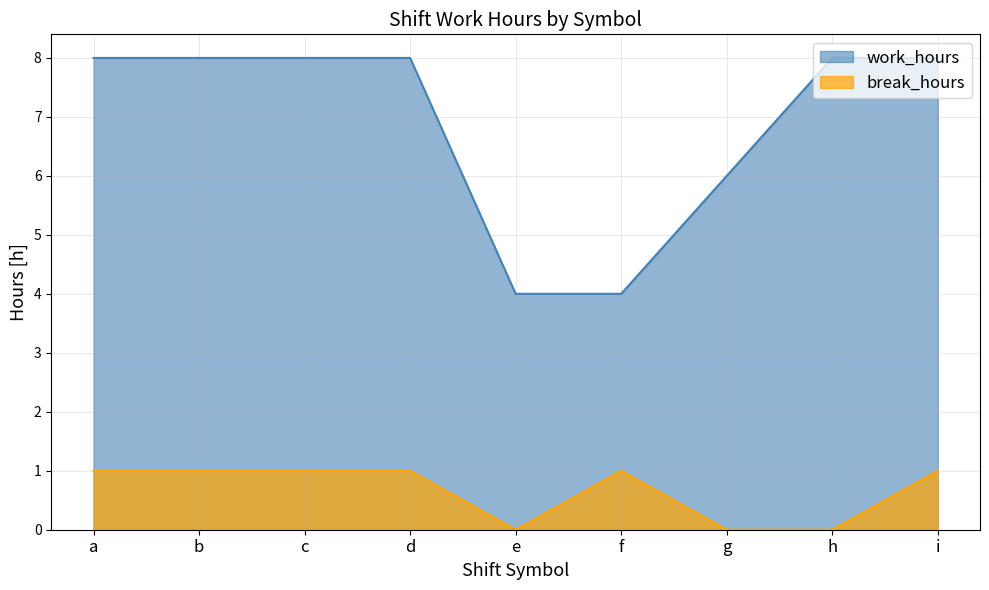

Which label corresponds to the smallest value in the chart?

e